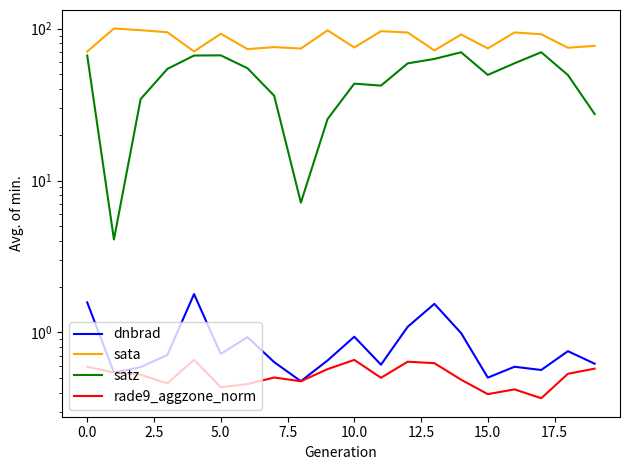

Which category has the lowest value across all series?

17